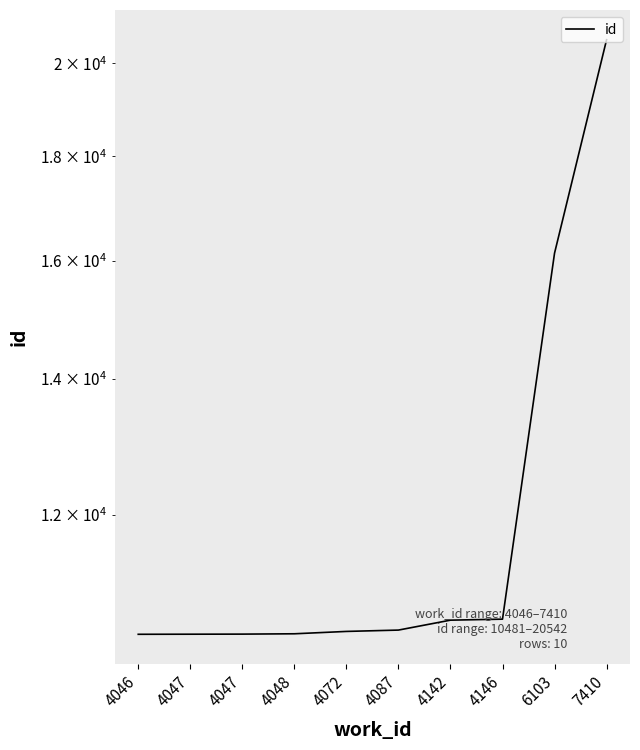

How many data points does each series have?

10